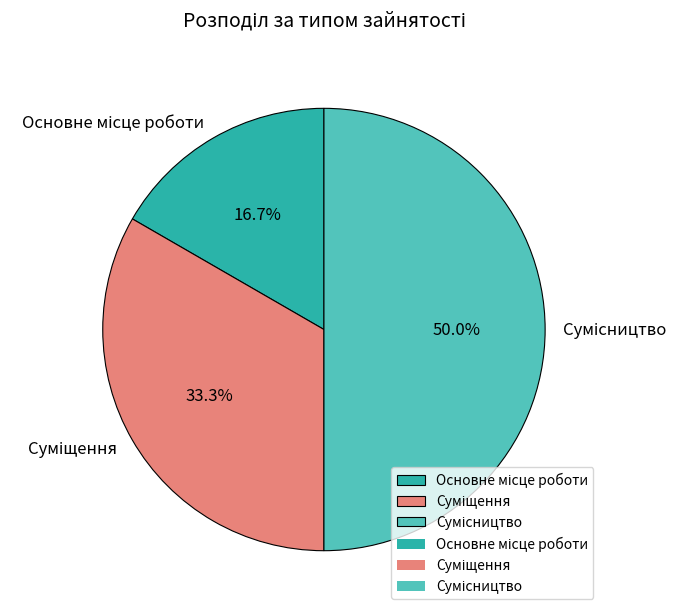

How many slices are in this pie chart?

3